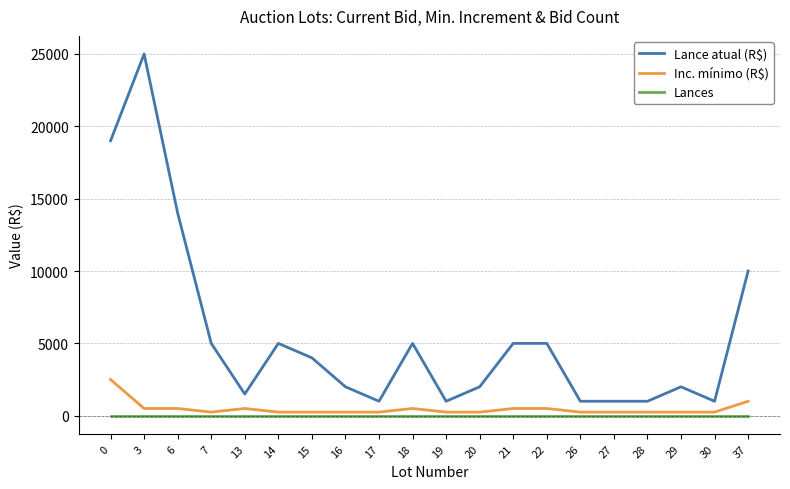

How many categories are shown in the chart?

20